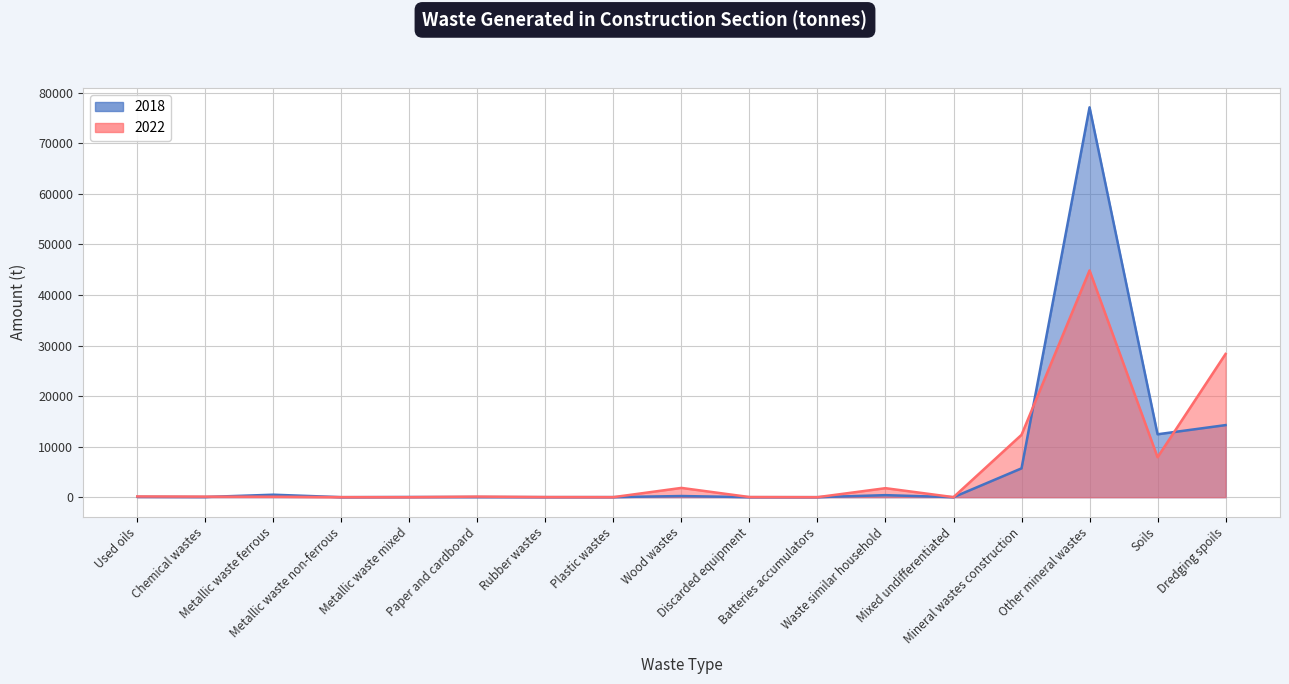

What is the value of the 2022 point at the 1st from the left?

141